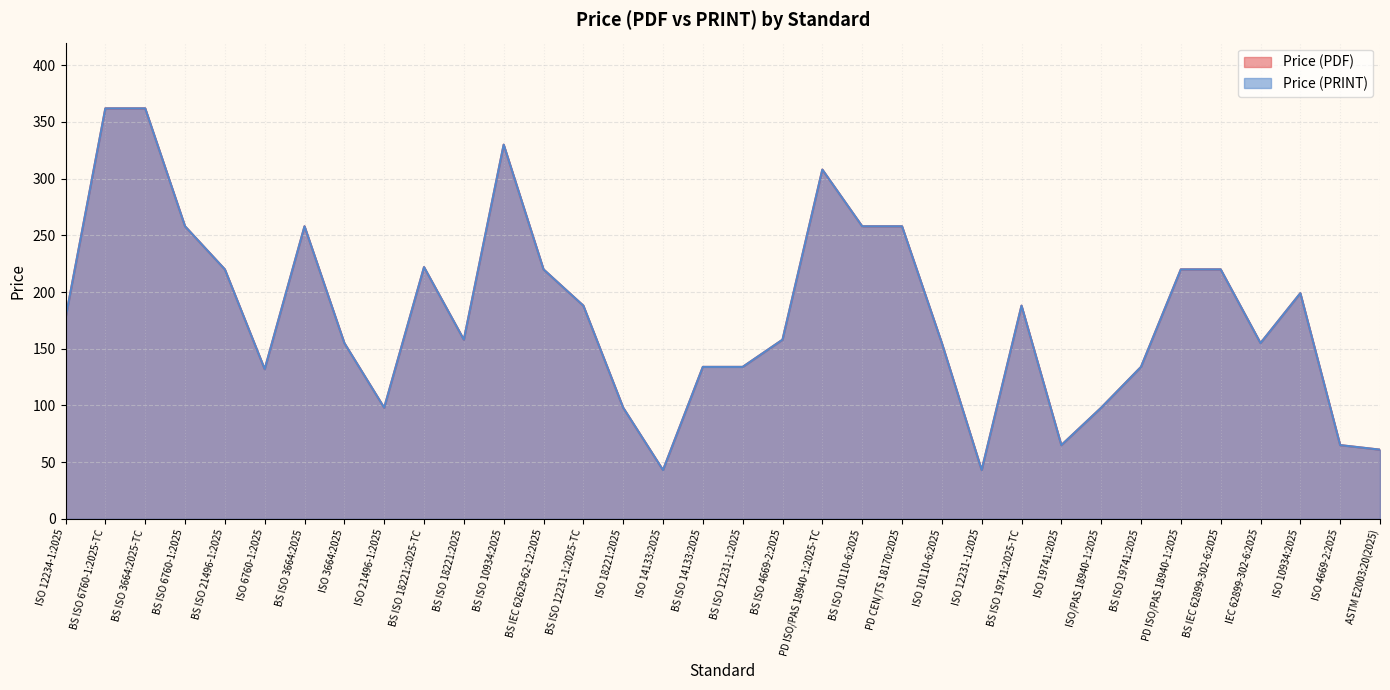

Which series has the largest total across all categories?

Price (PDF)